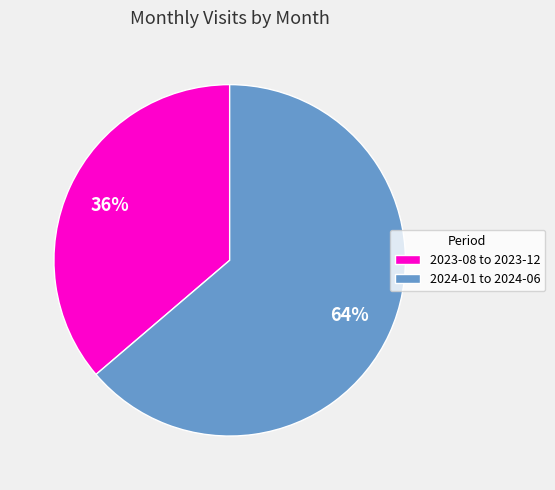

How many slices are in this pie chart?

2